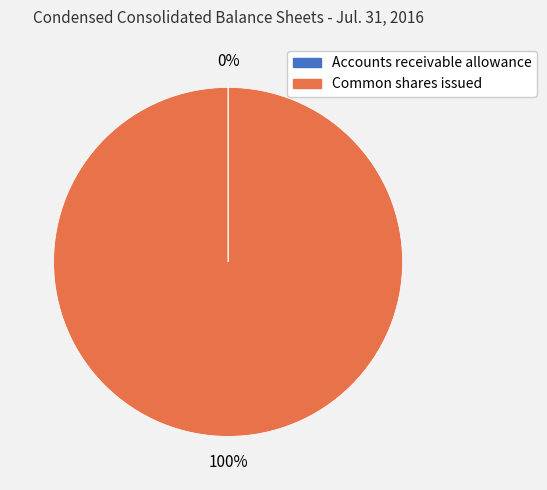

To the nearest percent, what is the difference between the largest and smallest slice percentages?

100%